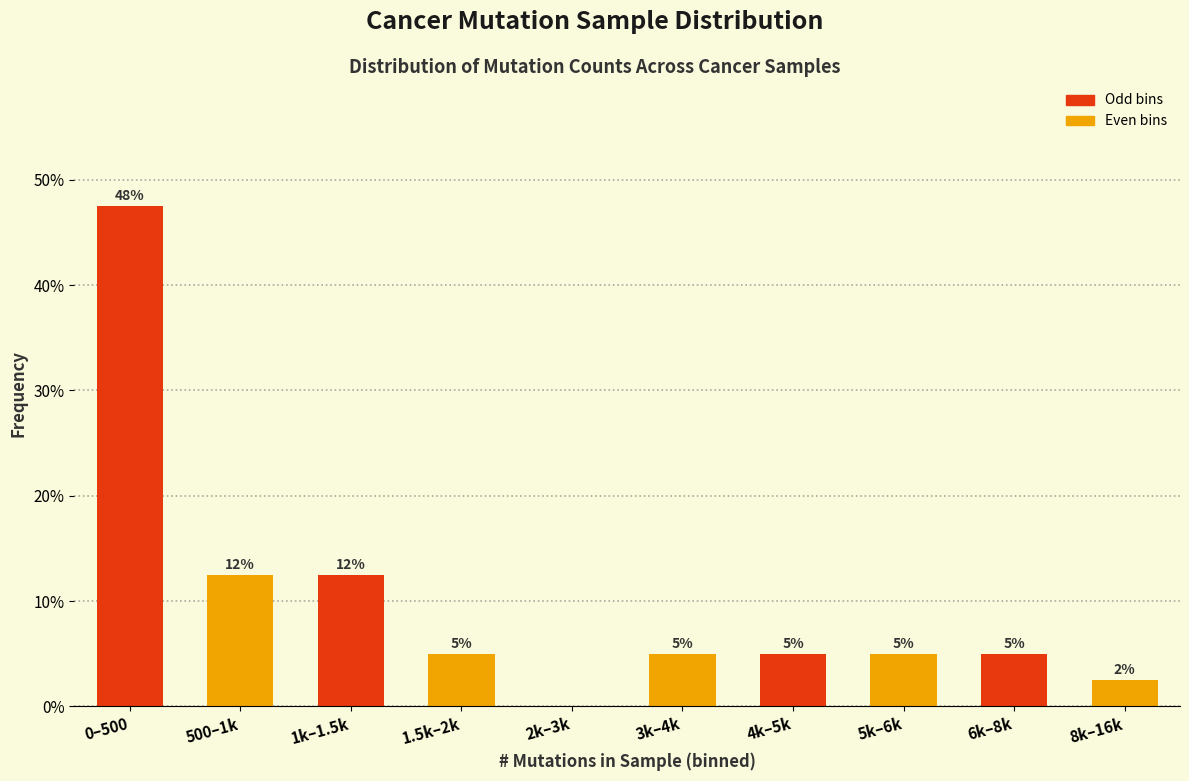

Approximately how many times larger is the value at 4k–5k compared to 3k–4k?

1.0